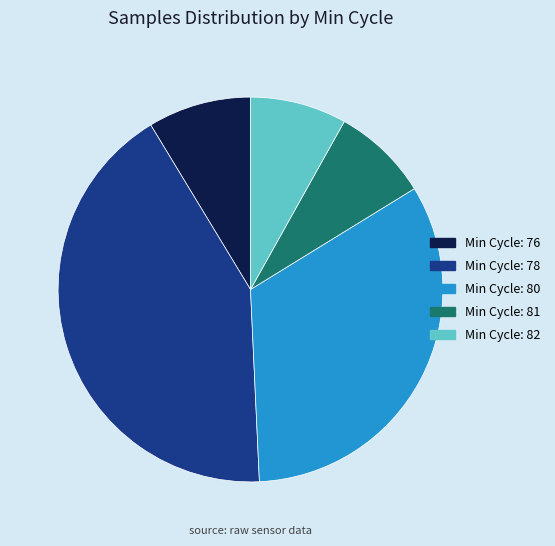

Is there a majority slice in this chart?

No